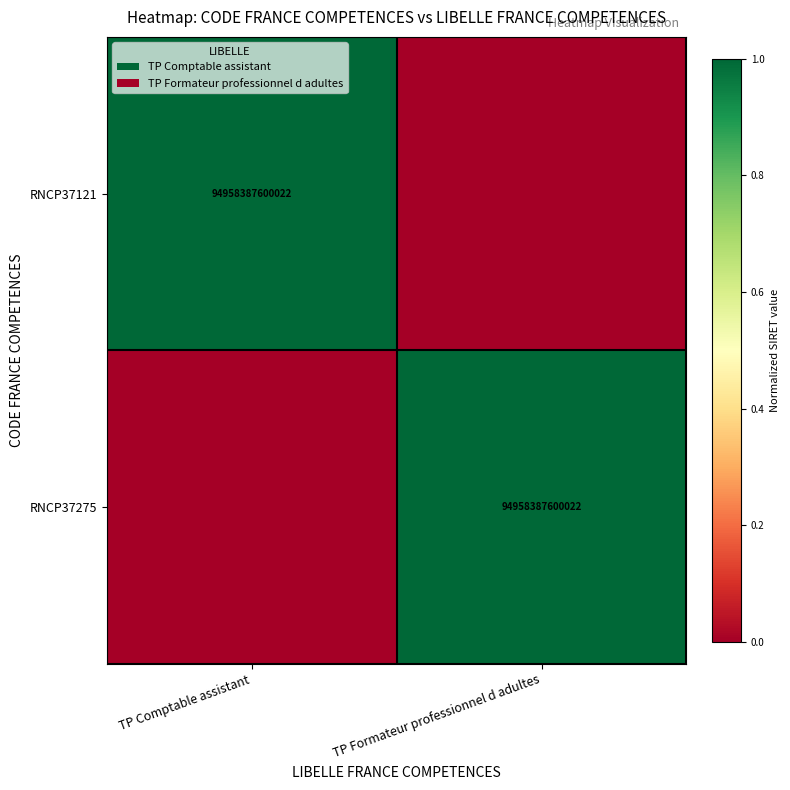

The RNCP37121 series shows 39243759726206 at TP Comptable assistant. True or false?

False